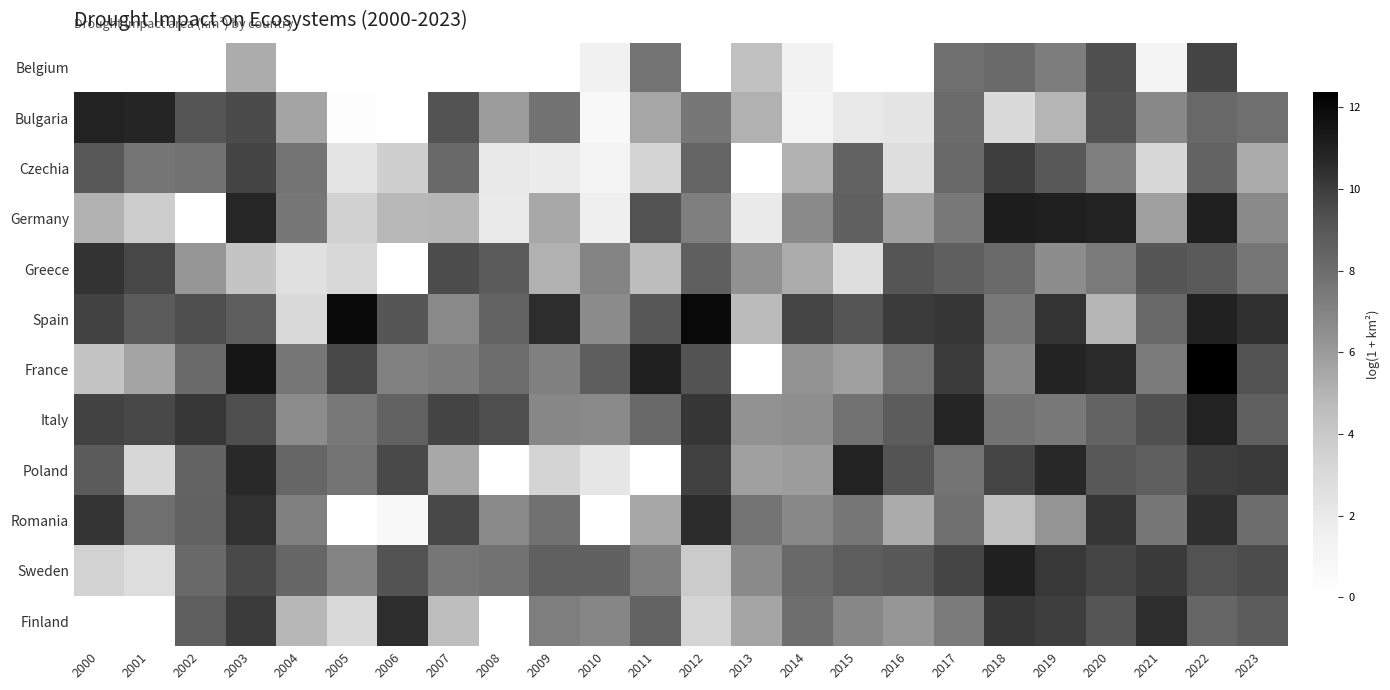

Reading left to right, list all the values displayed in this chart.

Belgium: 2000=0.0	2001=0.0	2002=0.0	2003=5.3	2004=0.0	2005=0.0	2006=0.0	2007=0.0	2008=0.0	2009=0.0	2010=1.4	2011=7.7	2012=0.0	2013=4.4	2014=1.3	2015=0.0	2016=0.0	2017=7.9	2018=8.2	2019=7.3	2020=9.4	2021=1.1	2022=9.8	2023=0.0
Bulgaria: 2000=10.9	2001=10.8	2002=9.1	2003=9.5	2004=5.6	2005=0.2	2006=0.0	2007=9.2	2008=6.0	2009=7.8	2010=0.7	2011=5.5	2012=7.5	2013=5.1	2014=1.1	2015=2.1	2016=2.3	2017=8.1	2018=3.0	2019=5.0	2020=9.2	2021=6.8	2022=8.3	2023=7.9
Czechia: 2000=9.0	2001=7.6	2002=7.8	2003=9.7	2004=7.7	2005=2.3	2006=3.6	2007=8.2	2008=2.0	2009=1.8	2010=1.1	2011=3.4	2012=8.4	2013=0.0	2014=5.1	2015=8.5	2016=2.7	2017=8.3	2018=9.9	2019=9.0	2020=7.2	2021=3.2	2022=8.4	2023=5.4
Germany: 2000=5.1	2001=3.7	2002=0.0	2003=10.8	2004=7.5	2005=3.5	2006=4.8	2007=4.9	2008=1.9	2009=5.5	2010=1.6	2011=9.2	2012=7.2	2013=1.9	2014=6.7	2015=8.6	2016=5.8	2017=7.5	2018=11.2	2019=11.0	2020=10.9	2021=5.8	2022=11.1	2023=6.7
Greece: 2000=10.3	2001=9.6	2002=6.2	2003=4.2	2004=2.7	2005=3.1	2006=0.0	2007=9.5	2008=8.8	2009=5.1	2010=6.9	2011=4.6	2012=8.6	2013=6.4	2014=5.3	2015=2.7	2016=9.1	2017=8.6	2018=8.1	2019=6.6	2020=7.4	2021=9.1	2022=8.9	2023=7.6
Spain: 2000=9.8	2001=8.8	2002=9.4	2003=8.7	2004=3.0	2005=11.9	2006=9.1	2007=6.7	2008=8.4	2009=10.5	2010=6.7	2011=9.0	2012=12.0	2013=4.7	2014=9.7	2015=9.1	2016=10.0	2017=10.2	2018=7.5	2019=10.3	2020=4.9	2021=8.2	2022=10.9	2023=10.4
France: 2000=4.3	2001=5.6	2002=8.1	2003=11.4	2004=7.6	2005=9.6	2006=7.1	2007=7.3	2008=8.0	2009=7.2	2010=8.7	2011=11.0	2012=9.2	2013=0.1	2014=6.3	2015=5.8	2016=7.7	2017=10.0	2018=6.9	2019=10.9	2020=10.6	2021=7.4	2022=12.4	2023=9.2
Italy: 2000=9.8	2001=9.6	2002=10.2	2003=9.4	2004=6.6	2005=7.5	2006=8.5	2007=9.8	2008=9.4	2009=6.9	2010=6.8	2011=8.3	2012=10.2	2013=6.4	2014=6.5	2015=7.8	2016=8.8	2017=10.8	2018=7.8	2019=7.5	2020=8.5	2021=9.3	2022=10.9	2023=8.6
Poland: 2000=8.8	2001=3.2	2002=8.4	2003=10.7	2004=8.3	2005=7.7	2006=9.5	2007=5.4	2008=0.0	2009=3.4	2010=2.2	2011=0.0	2012=9.9	2013=5.8	2014=5.9	2015=10.9	2016=9.2	2017=7.7	2018=9.7	2019=10.7	2020=9.0	2021=8.6	2022=10.0	2023=10.1
Romania: 2000=10.3	2001=7.9	2002=8.5	2003=10.4	2004=7.2	2005=0.0	2006=0.7	2007=9.6	2008=6.7	2009=7.8	2010=0.0	2011=5.5	2012=10.6	2013=7.7	2014=6.8	2015=7.6	2016=5.4	2017=7.8	2018=4.5	2019=6.3	2020=10.3	2021=7.5	2022=10.5	2023=8.0
Sweden: 2000=3.5	2001=2.9	2002=8.2	2003=9.6	2004=8.3	2005=6.9	2006=9.2	2007=7.6	2008=7.8	2009=8.6	2010=8.5	2011=7.2	2012=3.8	2013=6.7	2014=8.2	2015=8.8	2016=9.0	2017=9.7	2018=11.0	2019=10.1	2020=9.7	2021=10.1	2022=9.3	2023=9.4
Finland: 2000=0.0	2001=0.0	2002=8.6	2003=10.1	2004=4.9	2005=3.1	2006=10.5	2007=4.6	2008=0.0	2009=7.2	2010=6.9	2011=8.5	2012=3.3	2013=5.6	2014=8.0	2015=6.8	2016=6.2	2017=7.4	2018=10.2	2019=9.9	2020=9.1	2021=10.5	2022=8.3	2023=8.8